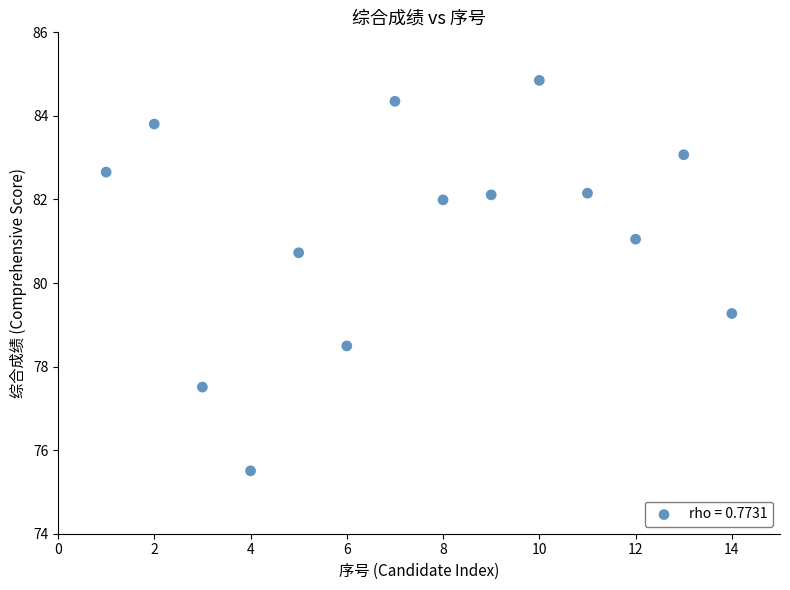

What is the range of X values (max minus min)?

13.0